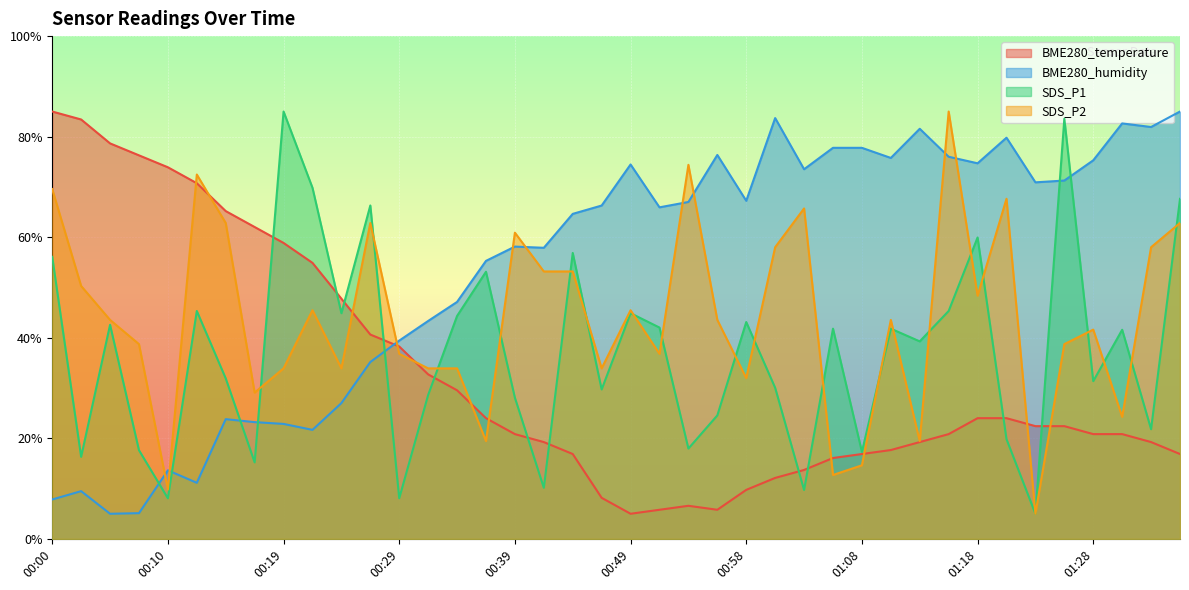

Reading left to right, transcribe all the data shown in this chart.

BME280_temperature: 00:00=85.0	00:02=83.4	00:05=78.7	00:07=76.3	00:10=73.9	00:12=70.7	00:15=65.2	00:17=62.0	00:19=58.9	00:22=54.9	00:24=47.8	00:27=40.6	00:29=38.3	00:32=32.7	00:34=29.6	00:36=24.0	00:39=20.8	00:41=19.3	00:44=16.9	00:46=8.2	00:49=5.0	00:51=5.8	00:54=6.6	00:56=5.8	00:58=9.8	01:01=12.1	01:03=13.7	01:06=16.1	01:08=16.9	01:11=17.7	01:13=19.3	01:16=20.8	01:18=24.0	01:20=24.0	01:23=22.4	01:25=22.4	01:28=20.8	01:30=20.8	01:33=19.3	01:35=16.9
BME280_humidity: 00:00=7.8	00:02=9.5	00:05=5.0	00:07=5.1	00:10=13.6	00:12=11.2	00:15=23.8	00:17=23.2	00:19=22.9	00:22=21.7	00:24=27.0	00:27=35.2	00:29=39.4	00:32=43.3	00:34=47.1	00:36=55.3	00:39=58.1	00:41=57.9	00:44=64.6	00:46=66.3	00:49=74.5	00:51=65.9	00:54=67.0	00:56=76.4	00:58=67.2	01:01=83.7	01:03=73.5	01:06=77.8	01:08=77.8	01:11=75.8	01:13=81.6	01:16=76.0	01:18=74.7	01:20=79.8	01:23=70.9	01:25=71.3	01:28=75.3	01:30=82.6	01:33=81.9	01:35=85.0
SDS_P1: 00:00=56.1	00:02=16.3	00:05=42.6	00:07=17.6	00:10=8.1	00:12=45.3	00:15=31.9	00:17=15.2	00:19=85.0	00:22=69.8	00:24=44.9	00:27=66.3	00:29=8.1	00:32=28.6	00:34=44.3	00:36=53.1	00:39=28.1	00:41=10.2	00:44=56.9	00:46=29.7	00:49=44.9	00:51=42.0	00:54=18.0	00:56=24.6	00:58=43.1	01:01=30.1	01:03=9.7	01:06=41.8	01:08=17.3	01:11=41.8	01:13=39.3	01:16=45.3	01:18=59.9	01:20=19.8	01:23=5.0	01:25=83.6	01:28=31.4	01:30=41.6	01:33=21.8	01:35=67.6
SDS_P2: 00:00=69.6	00:02=50.3	00:05=43.6	00:07=38.7	00:10=9.8	00:12=72.5	00:15=62.8	00:17=29.1	00:19=33.9	00:22=45.5	00:24=33.9	00:27=62.8	00:29=36.8	00:32=33.9	00:34=33.9	00:36=19.5	00:39=60.9	00:41=53.2	00:44=53.2	00:46=33.9	00:49=45.5	00:51=36.8	00:54=74.4	00:56=43.6	00:58=32.0	01:01=58.0	01:03=65.7	01:06=12.7	01:08=14.6	01:11=43.6	01:13=19.5	01:16=85.0	01:18=48.4	01:20=67.7	01:23=5.0	01:25=38.7	01:28=41.6	01:30=24.3	01:33=58.0	01:35=62.8